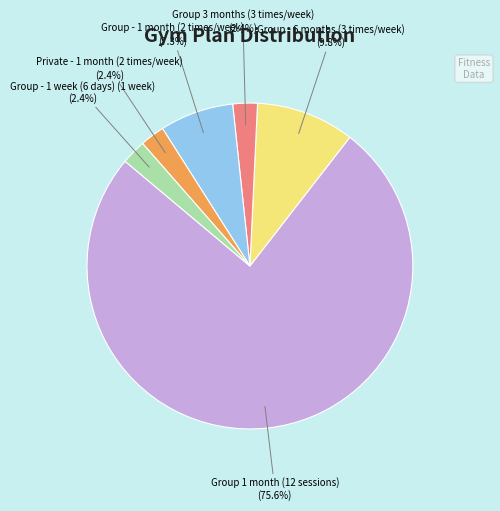

Does any single category account for the majority?

Yes